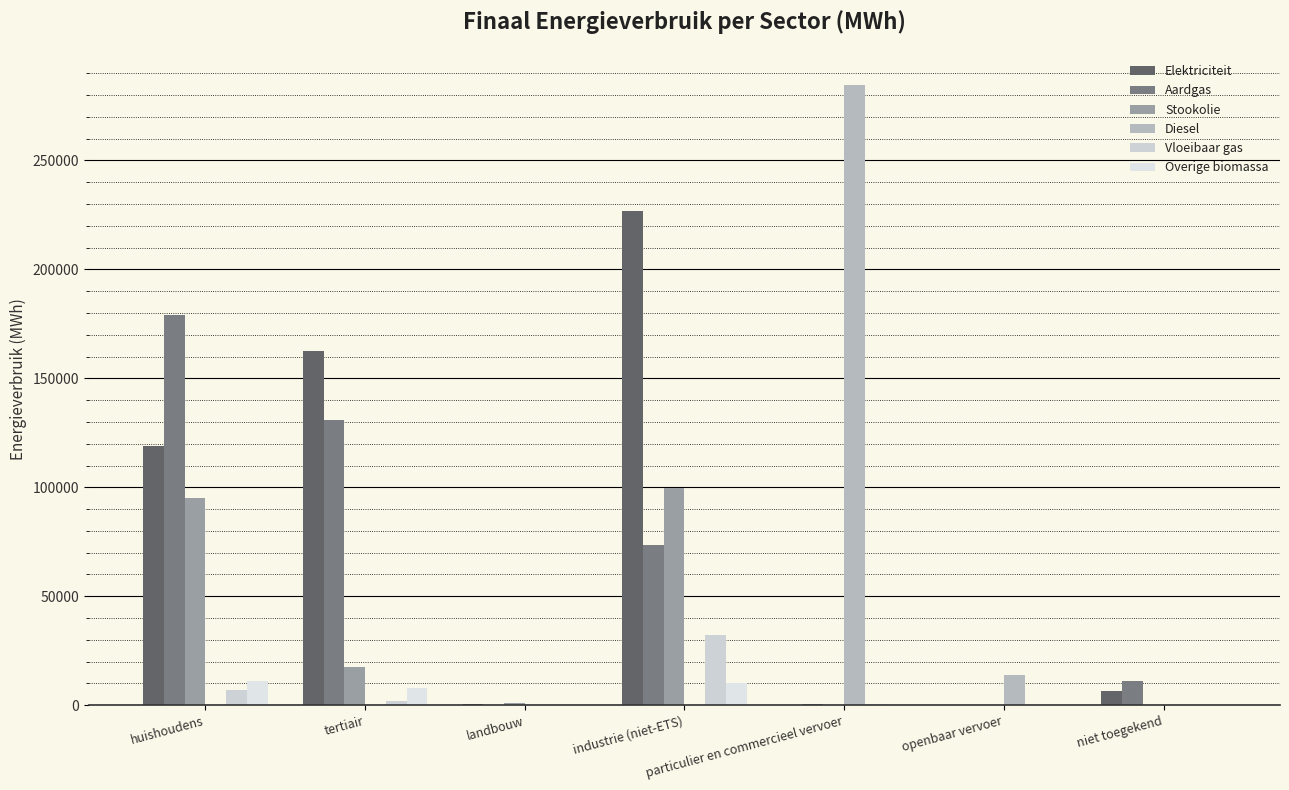

Reading right to left, what are all the values shown in this chart?

Elektriciteit: niet toegekend=6730.3	openbaar vervoer=0.0	particulier en commercieel vervoer=185.7	industrie (niet-ETS)=227004.5	landbouw=335.9	tertiair=162501.8	huishoudens=118943.5
Aardgas: niet toegekend=10869.7	openbaar vervoer=0.0	particulier en commercieel vervoer=650.7	industrie (niet-ETS)=73357.8	landbouw=238.9	tertiair=131063.7	huishoudens=179000.5
Stookolie: niet toegekend=0.0	openbaar vervoer=0.0	particulier en commercieel vervoer=0.0	industrie (niet-ETS)=99835.9	landbouw=1187.0	tertiair=17680.1	huishoudens=95206.3
Diesel: niet toegekend=0.0	openbaar vervoer=13819.2	particulier en commercieel vervoer=284679.6	industrie (niet-ETS)=0.0	landbouw=0.0	tertiair=0.0	huishoudens=0.0
Vloeibaar gas: niet toegekend=0.0	openbaar vervoer=0.0	particulier en commercieel vervoer=604.7	industrie (niet-ETS)=32324.5	landbouw=10.5	tertiair=2105.9	huishoudens=7159.7
Overige biomassa: niet toegekend=0.0	openbaar vervoer=0.0	particulier en commercieel vervoer=0.0	industrie (niet-ETS)=10042.6	landbouw=0.0	tertiair=7862.7	huishoudens=11136.0